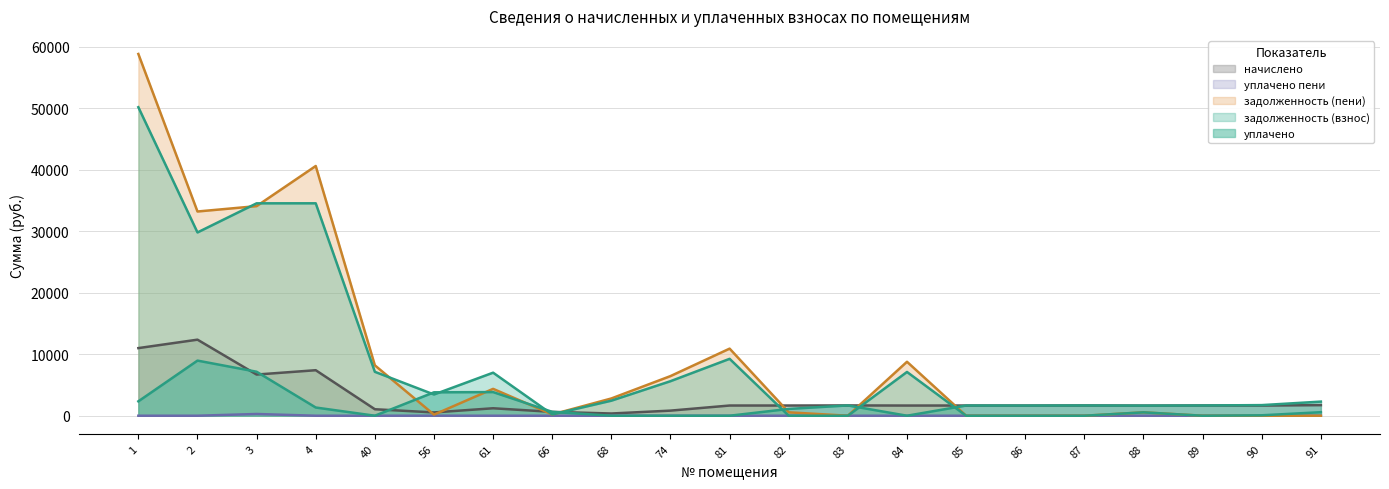

List the series in order of their peak value, lowest first.

уплачено пени, уплачено, начислено, задолженность (взнос), задолженность (пени)